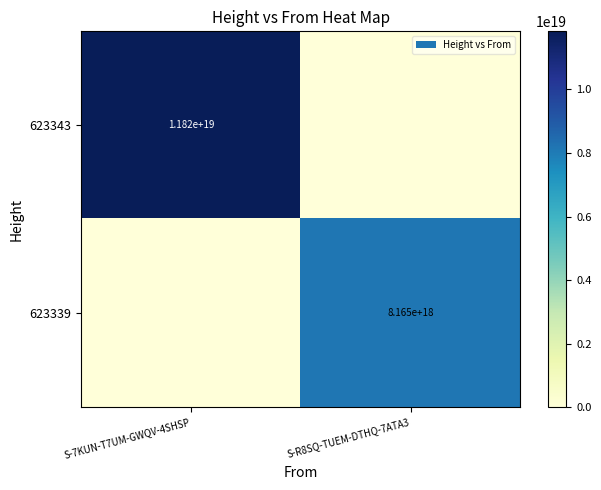

Which has a higher value, S-R8SQ-TUEM-DTHQ-7ATA3 or S-7KUN-T7UM-GWQV-4SHSP?

S-7KUN-T7UM-GWQV-4SHSP